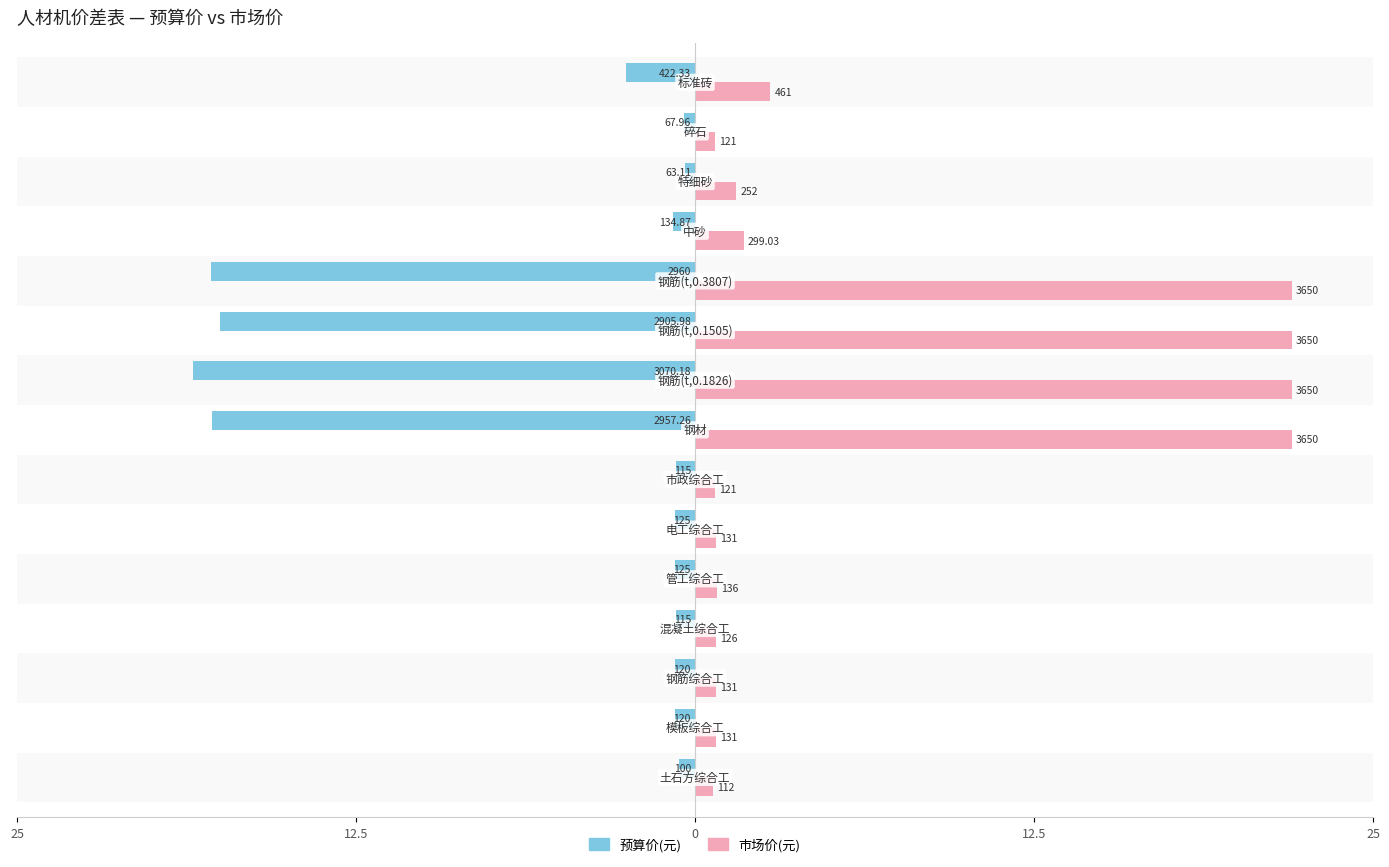

What are all the series names shown in the legend?

预算价(元), 市场价(元)